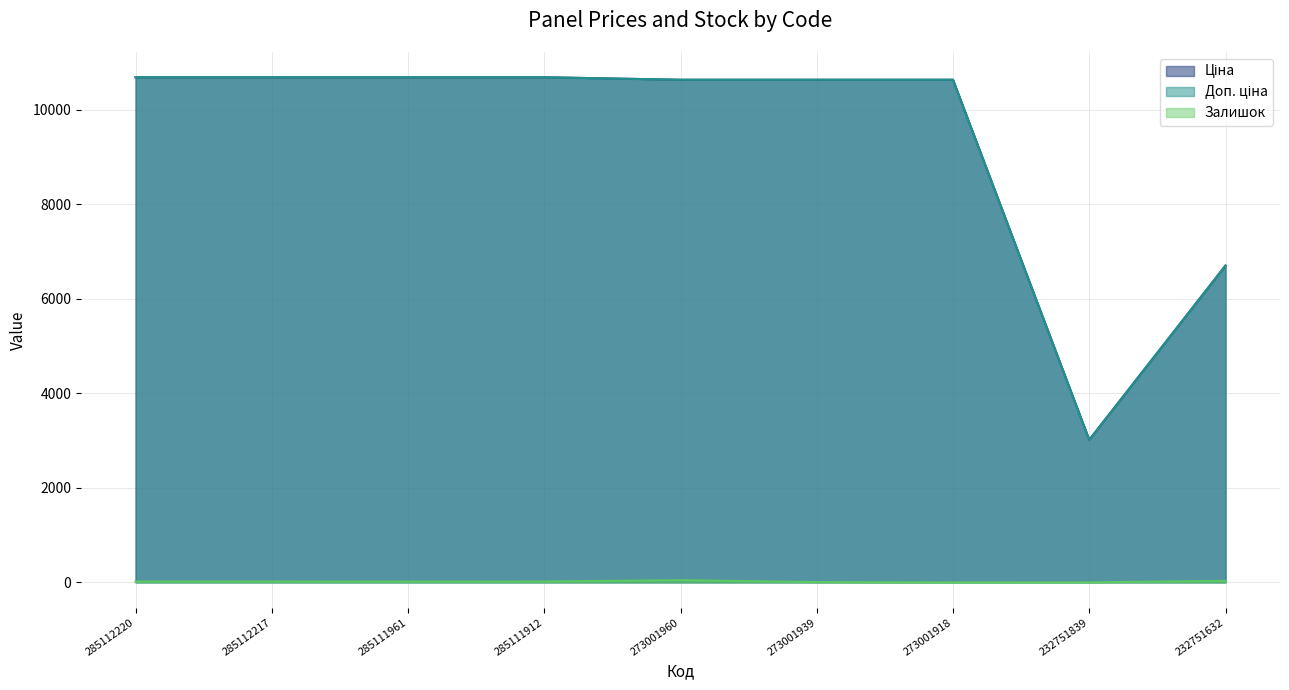

Between 285112217 and 273001960, which series saw the biggest shift?

Ціна